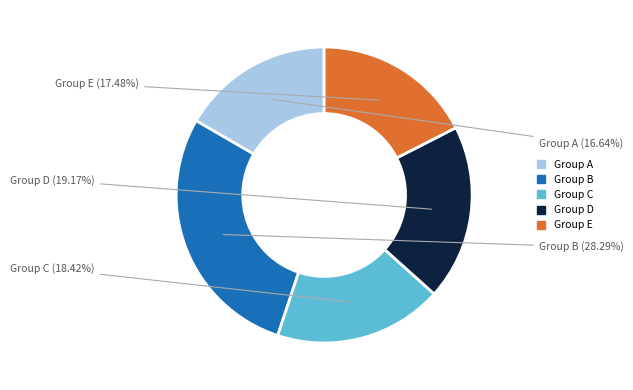

How many segments does this pie chart have?

5